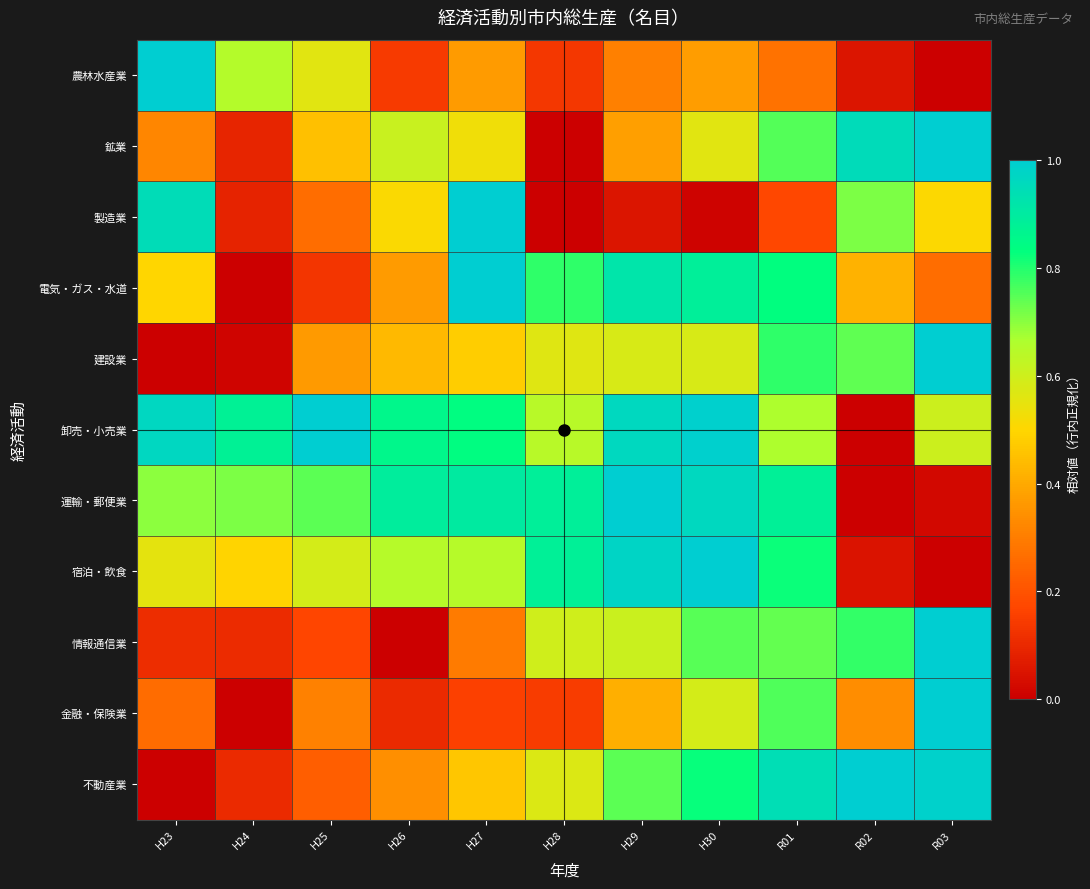

At H27, list the series in order from smallest to largest.

金融・保険業, 情報通信業, 農林水産業, 不動産業, 建設業, 鉱業, 宿泊・飲食, 卸売・小売業, 運輸・郵便業, 製造業, 電気・ガス・水道